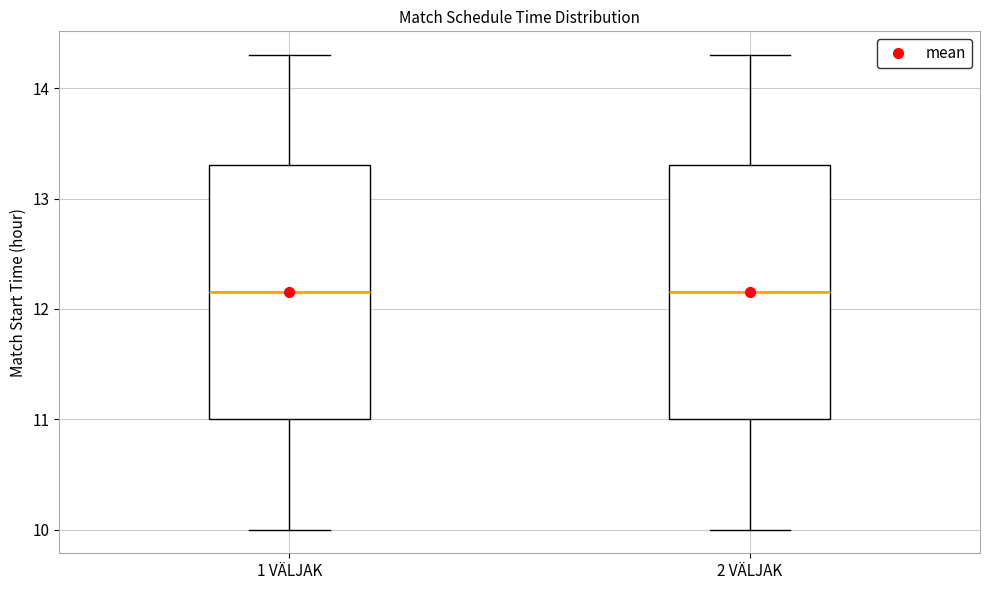

Reading left to right, read every box against the y-axis: the position of its median line, the range the box covers, and the ends of its whiskers. The values are not printed on the chart, so give them approximately, as read against the axis.

1 VÄLJAK: median 12.2, box 11.0 to 13.3, whiskers 10.0 to 14.3
2 VÄLJAK: median 12.2, box 11.0 to 13.3, whiskers 10.0 to 14.3